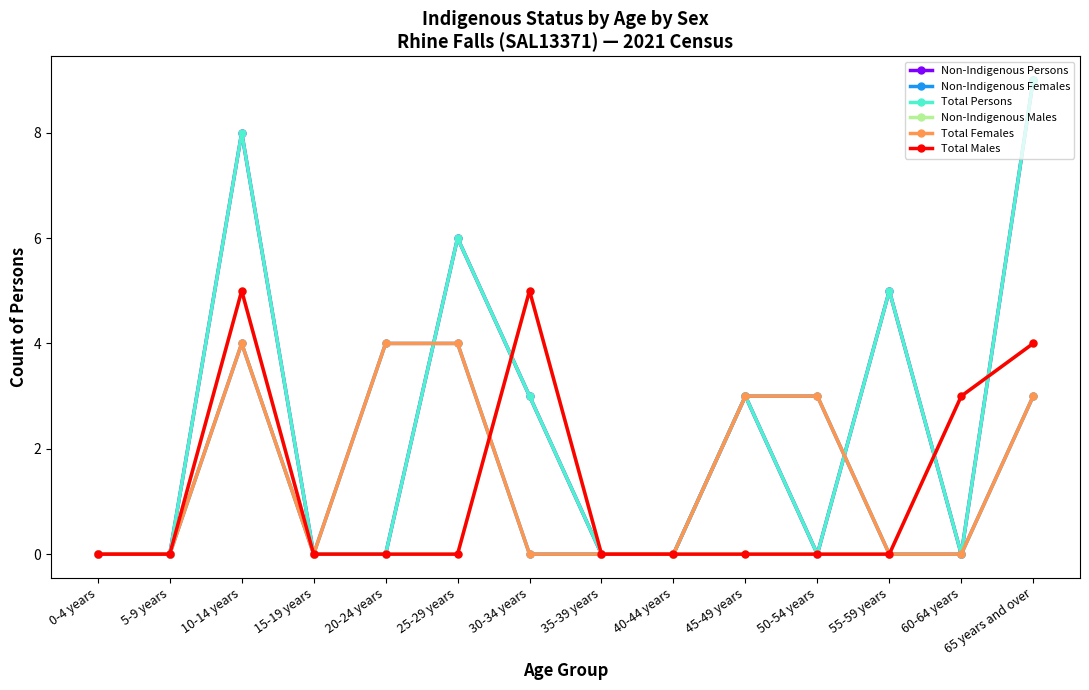

Does the chart have visible grid lines?

No